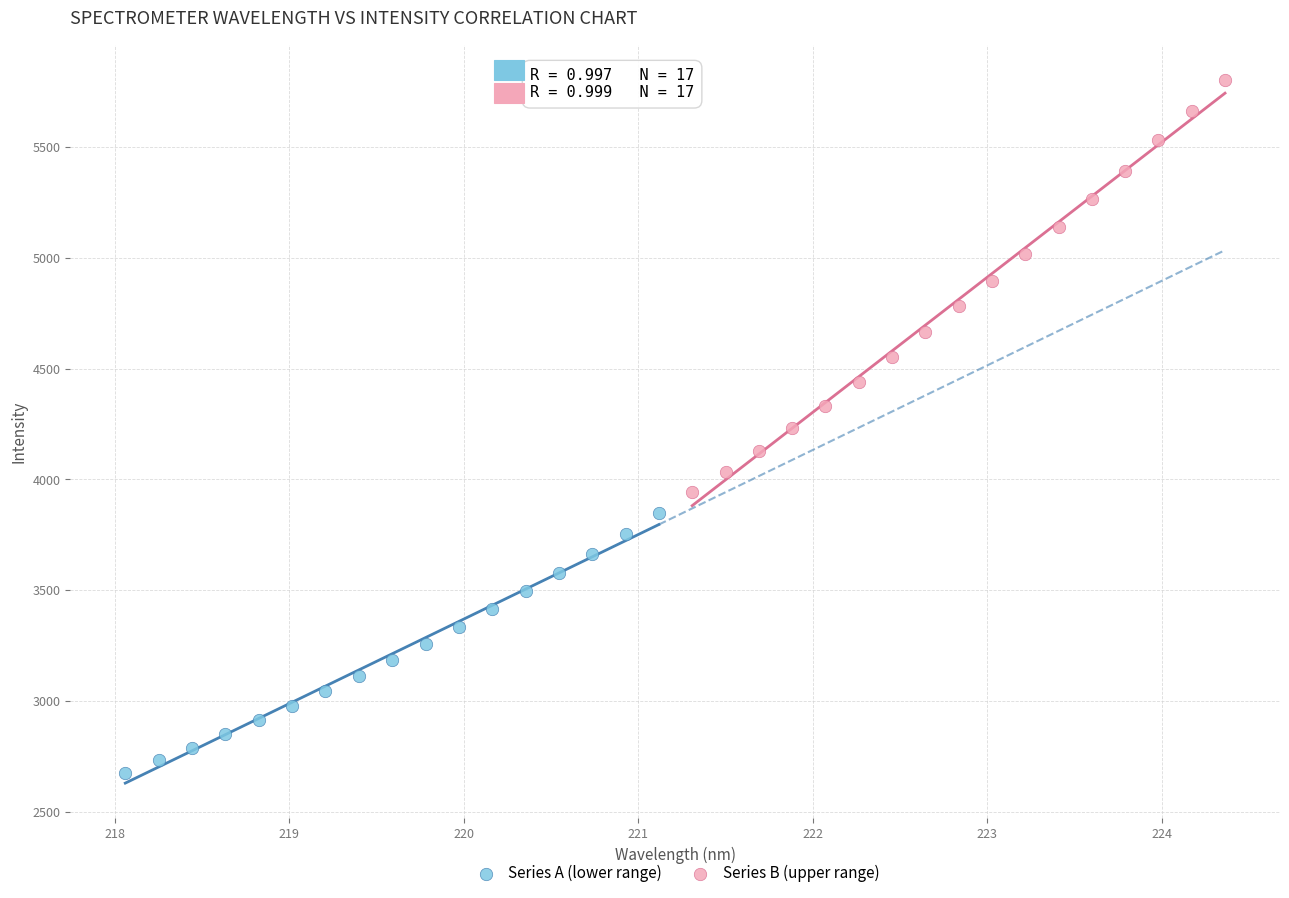

Which series has the largest Y range (max minus min)?

Series B (upper range)